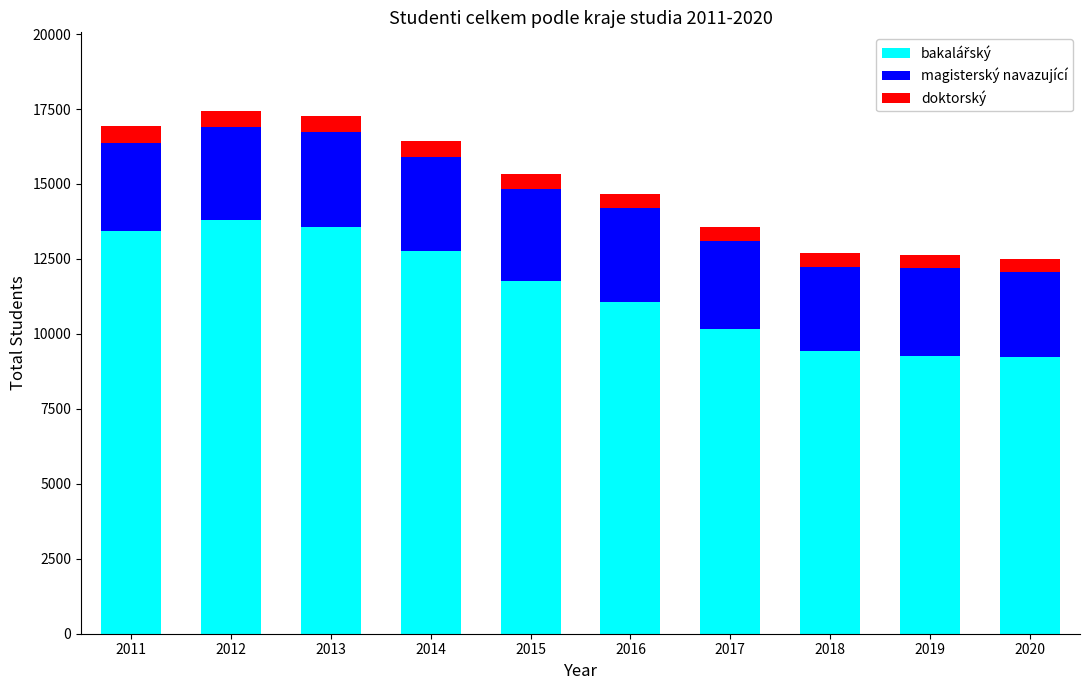

What is the total value across all series at 2020?

12489